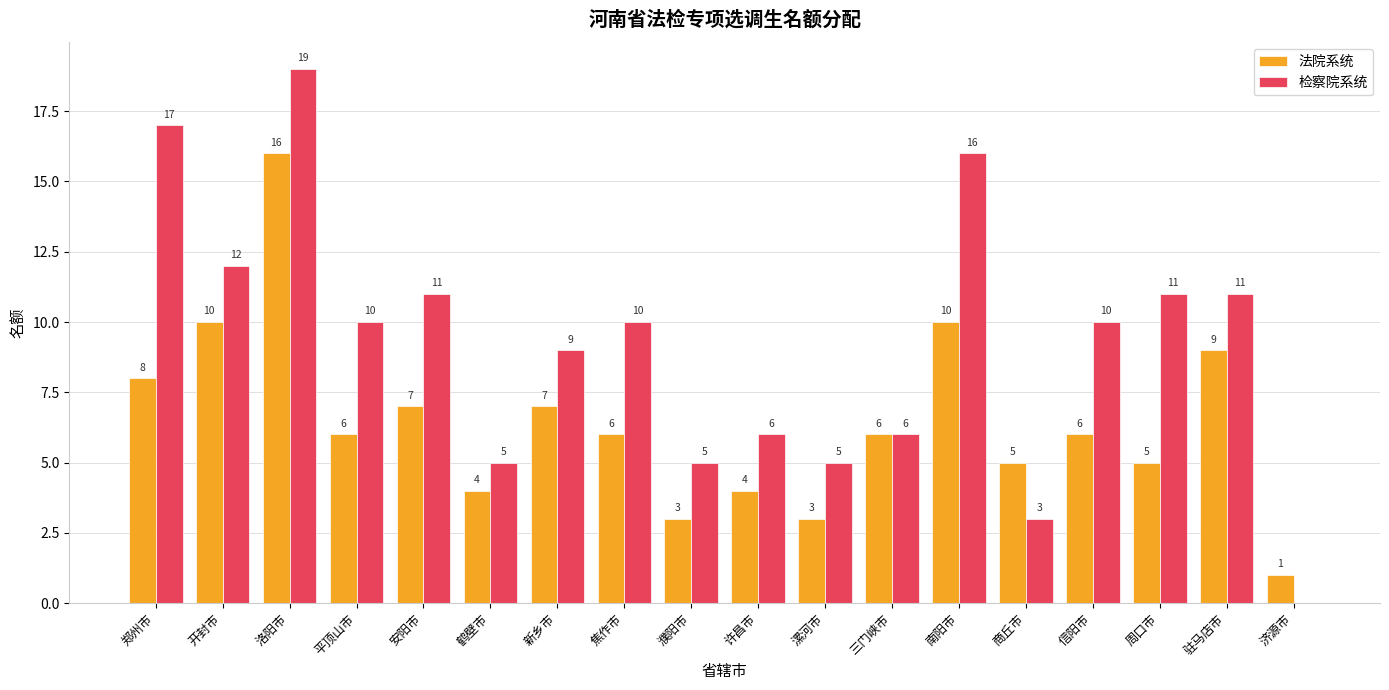

Where does the 法院系统 series first go above 6?

郑州市